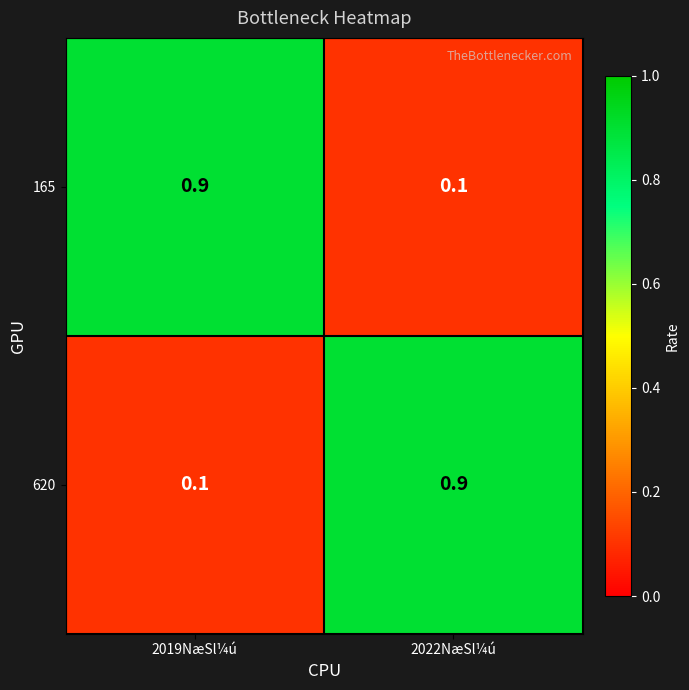

What is the difference between the 620 values at 2022NæSl¼ú and 2019NæSl¼ú?

0.8